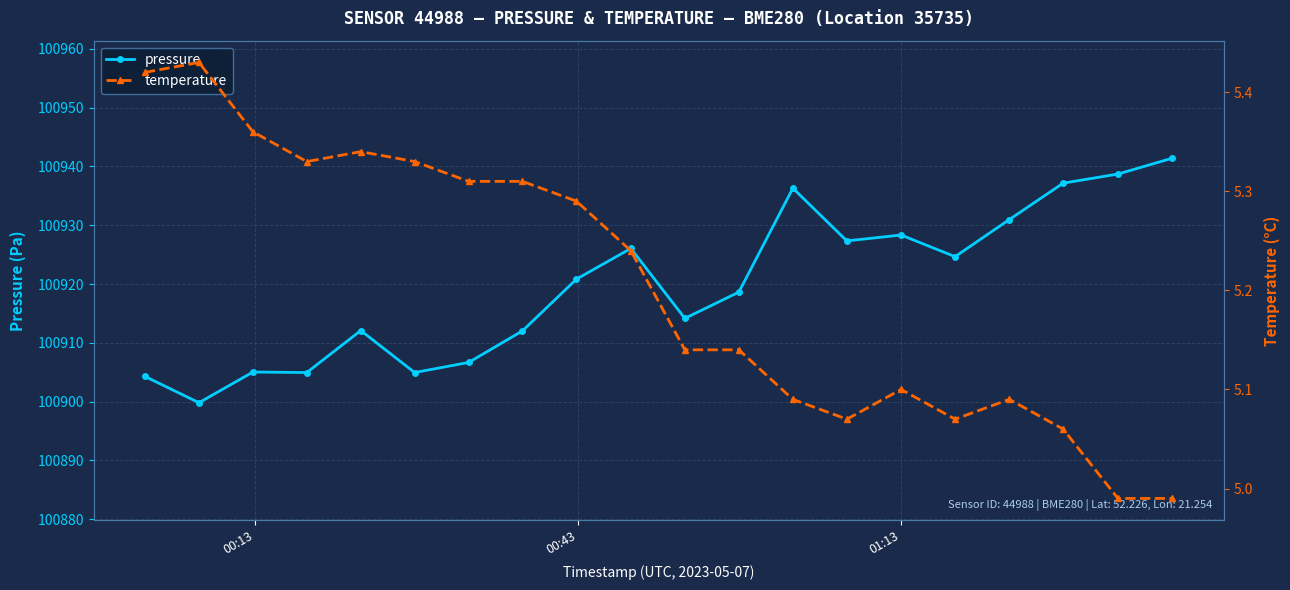

How many interior local peaks does the pressure series have?

5